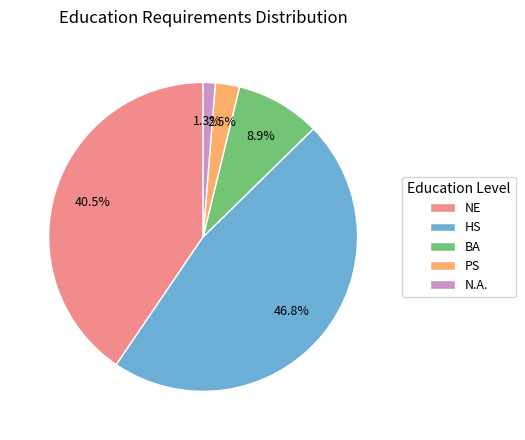

How many segments does this pie chart have?

5